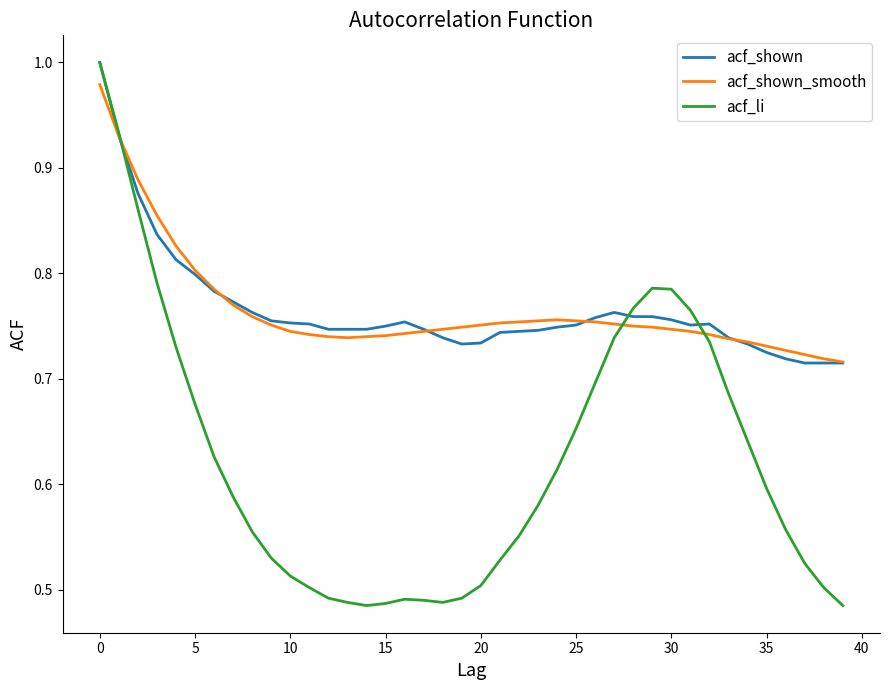

Which series has the widest spread of values?

acf_li